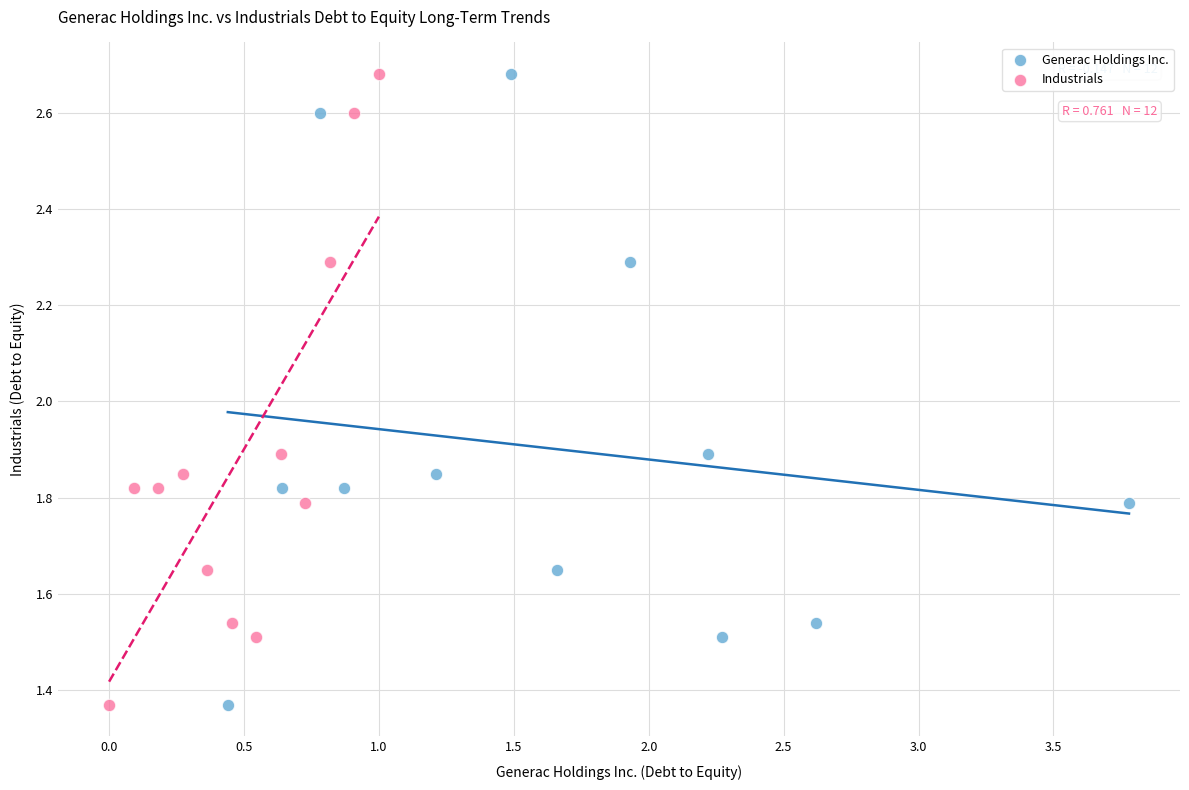

What are all the series names shown in the legend?

Generac Holdings Inc., Industrials